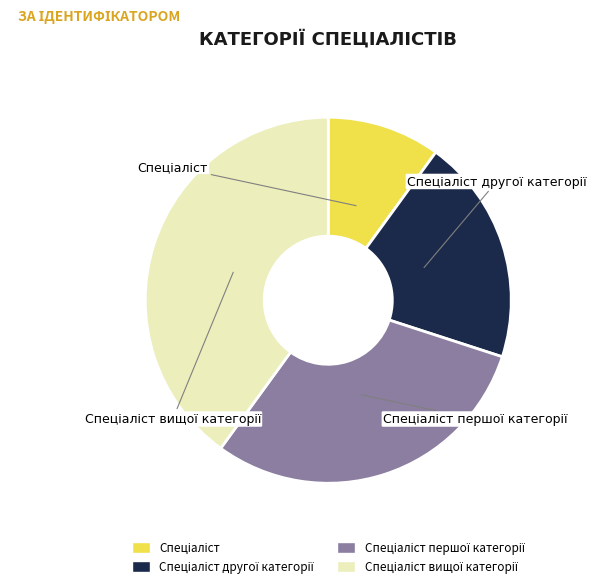

Is there any slice that represents more than half of the pie?

No